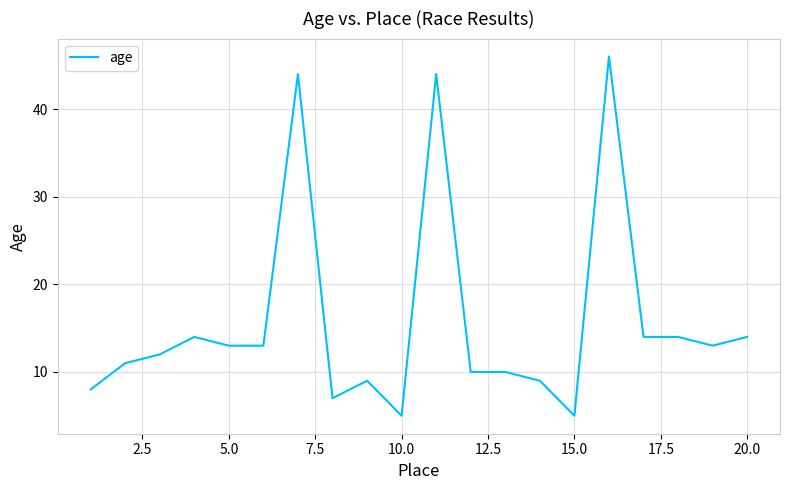

What is the greatest value displayed?

46